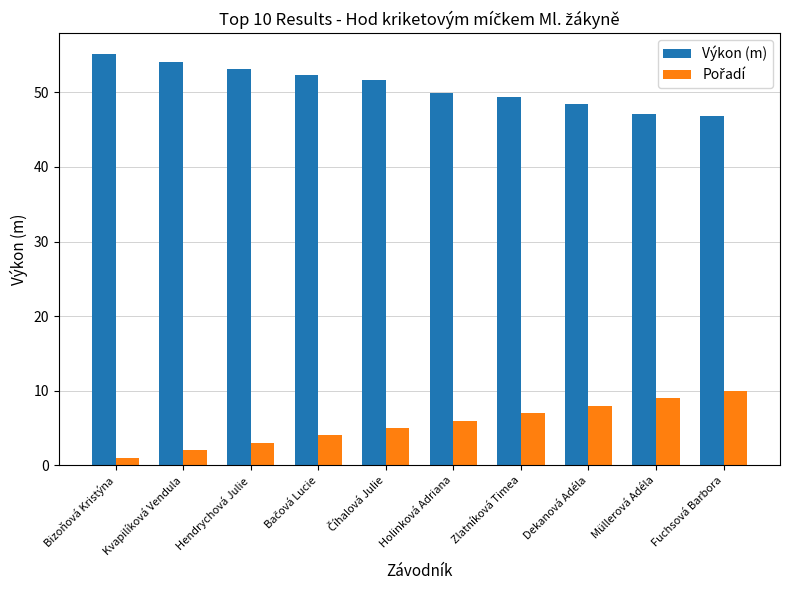

What is the difference between the Výkon (m) values at Dekanová Adéla and Kvapilíková Vendula?

5.7